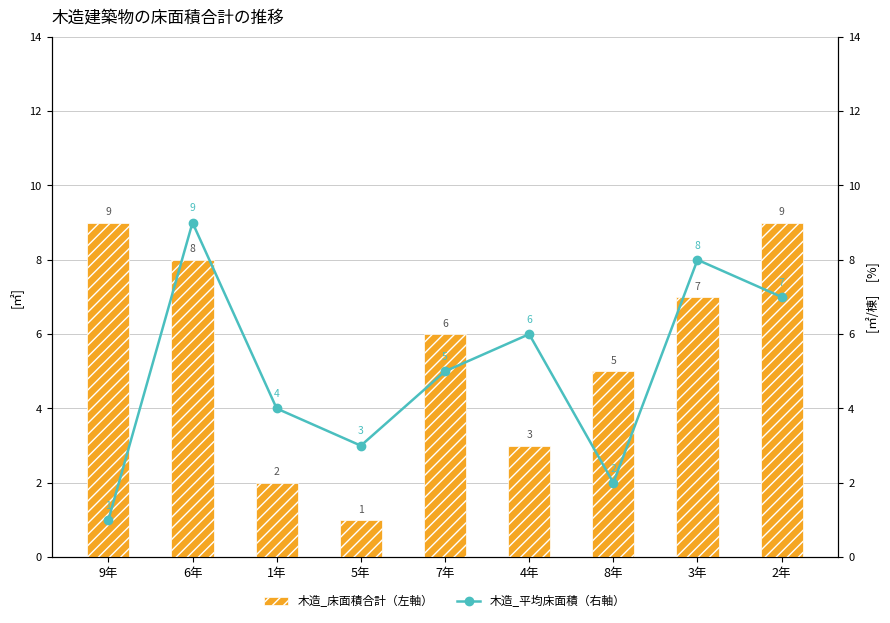

Reading left to right, what are all the values shown in this chart?

木造_床面積合計（左軸）: 9	8	2	1	6	3	5	7	9
木造_平均床面積（右軸）: 1	9	4	3	5	6	2	8	7